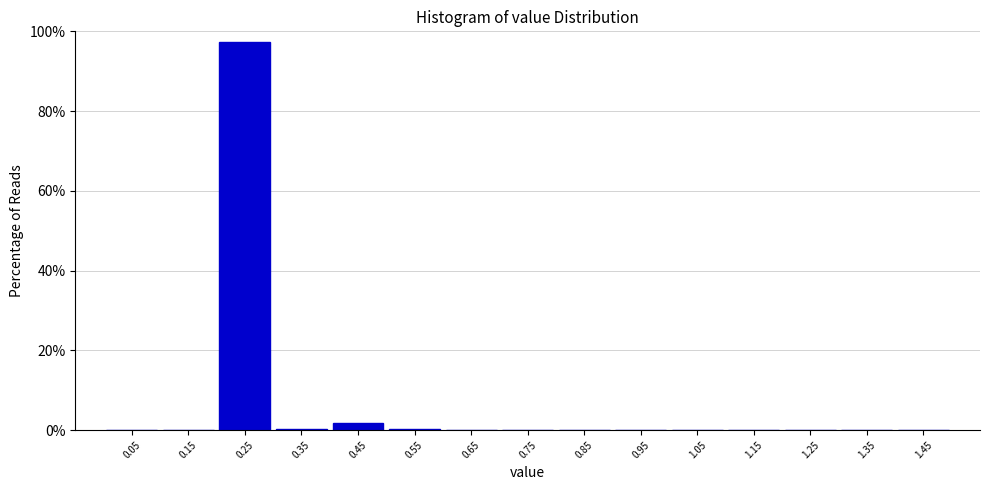

Which range on the x-axis has the tallest bar?

0.2 to 0.3